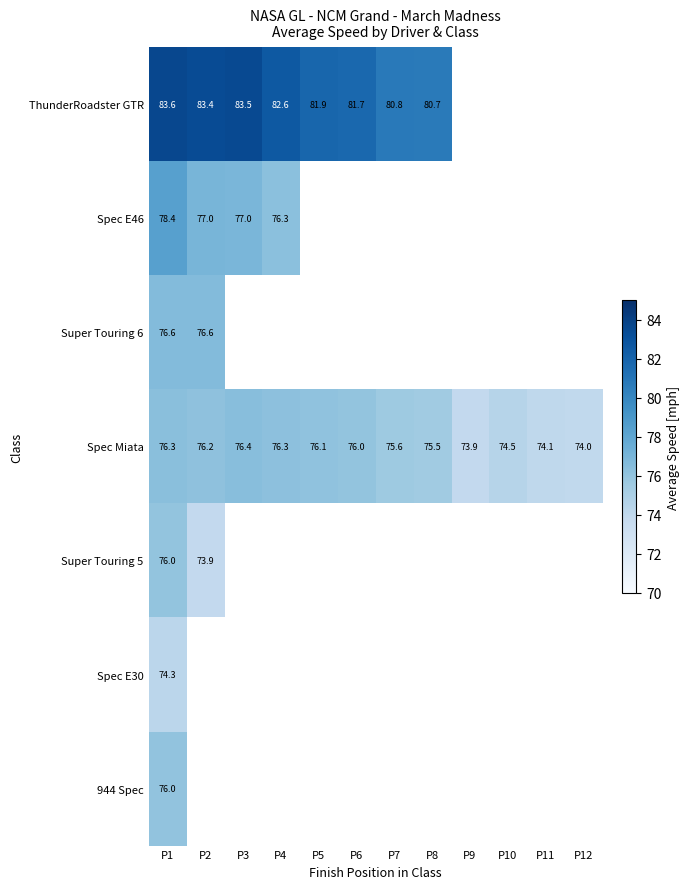

Which series has the widest spread of values?

ThunderRoadster GTR